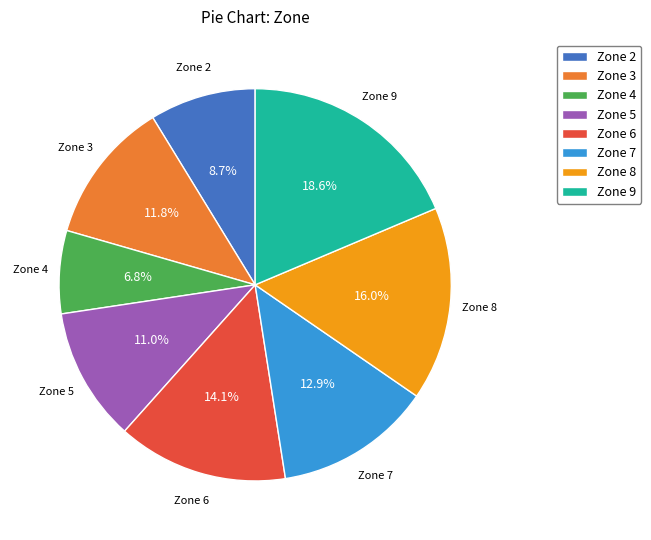

Does Zone 2 represent more than half of the total?

No